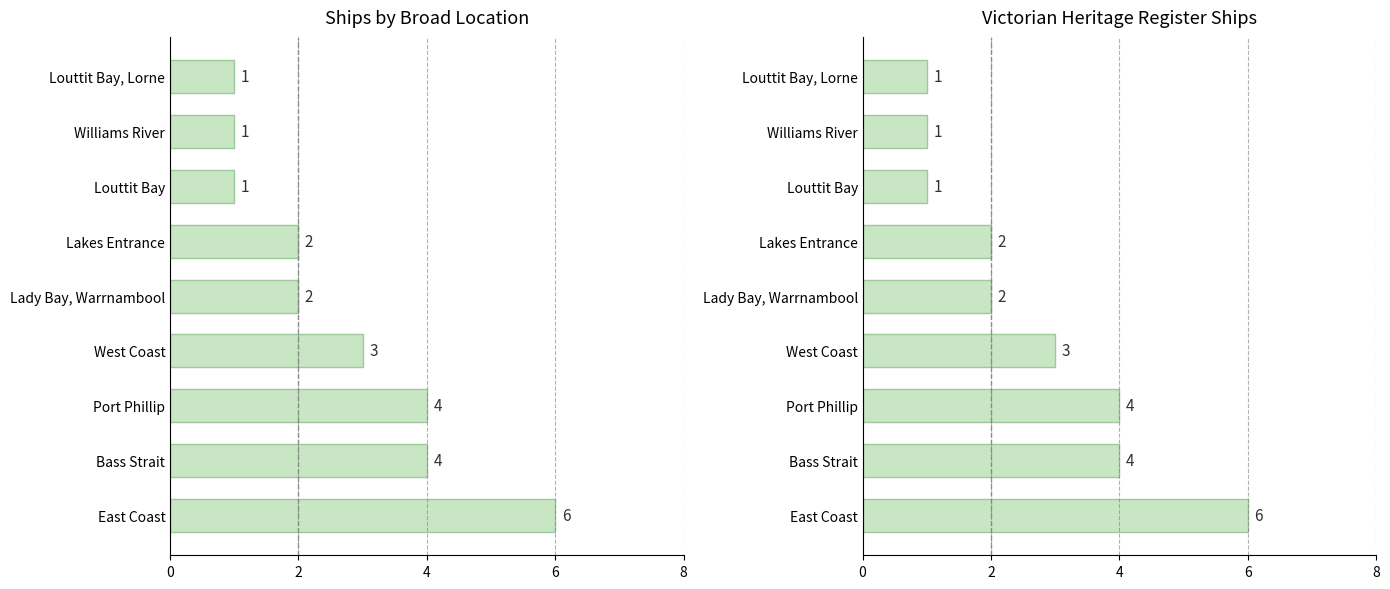

What is the average value?

3